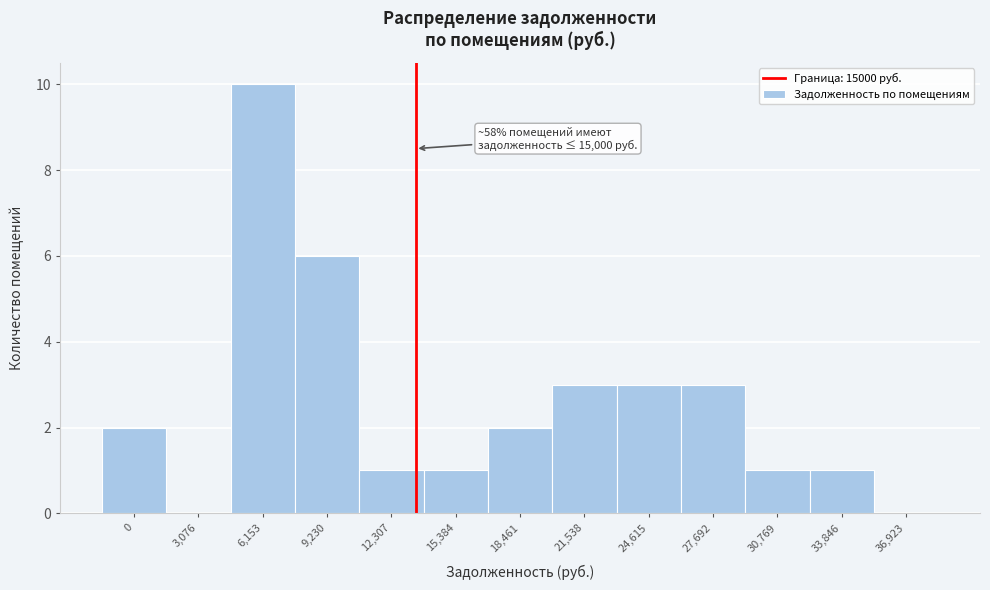

Reading left to right, extract all data points from this chart.

0=2	3,076=0	6,153=10	9,230=6	12,307=1	15,384=1	18,461=2	21,538=3	24,615=3	27,692=3	30,769=1	33,846=1	36,923=0